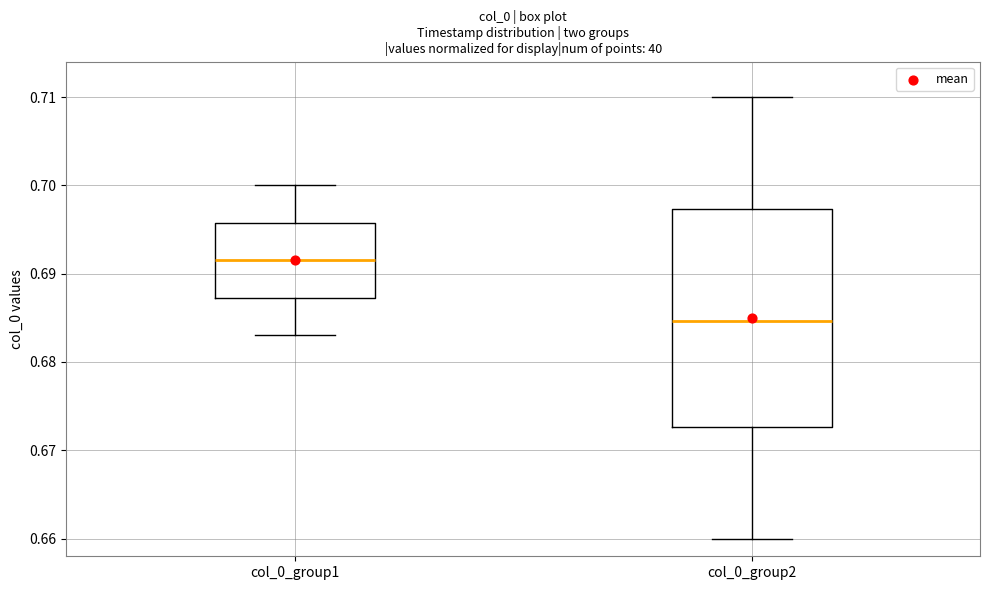

Which box has the highest median line?

col_0_group1